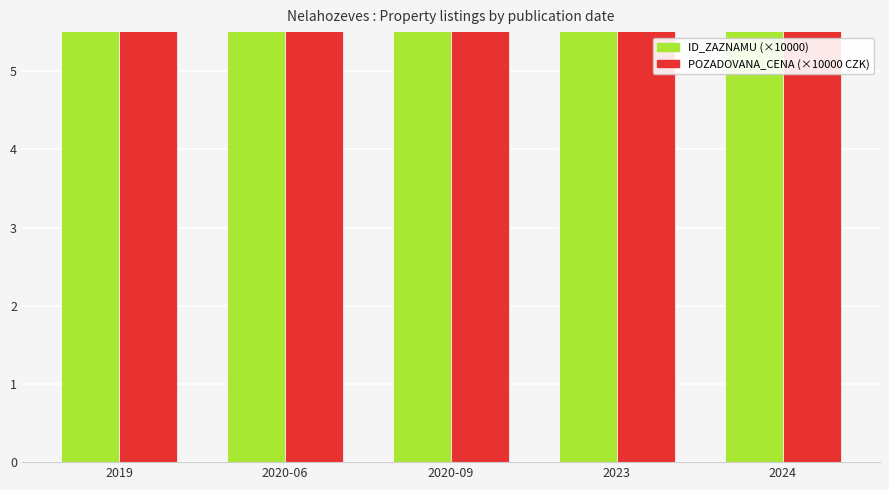

What is the maximum value shown in the chart?

410.0